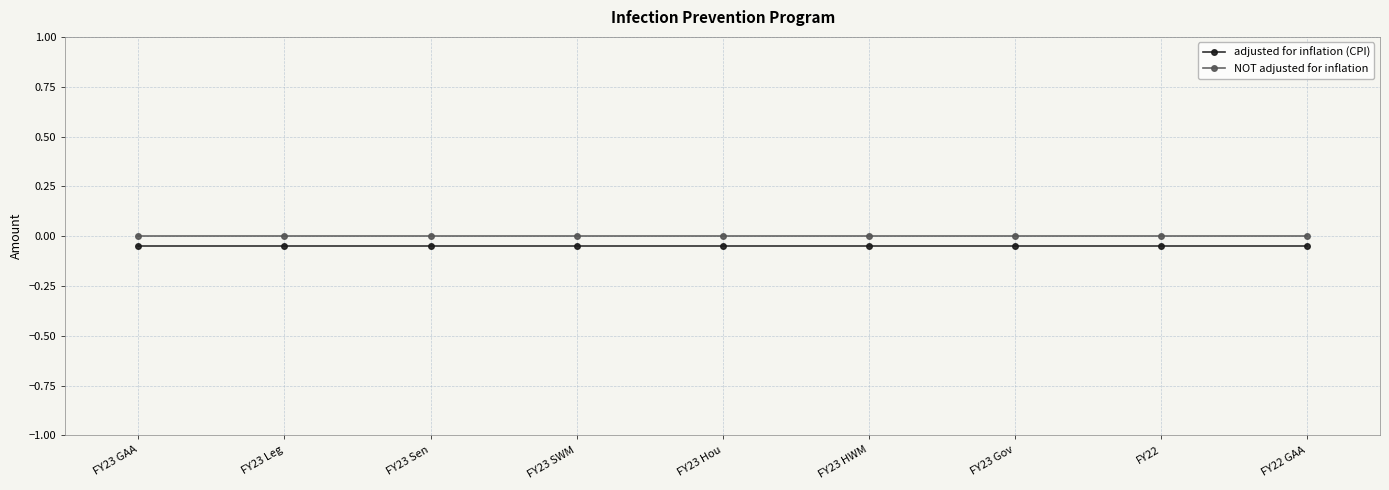

What position from the right is FY23 GAA?

9